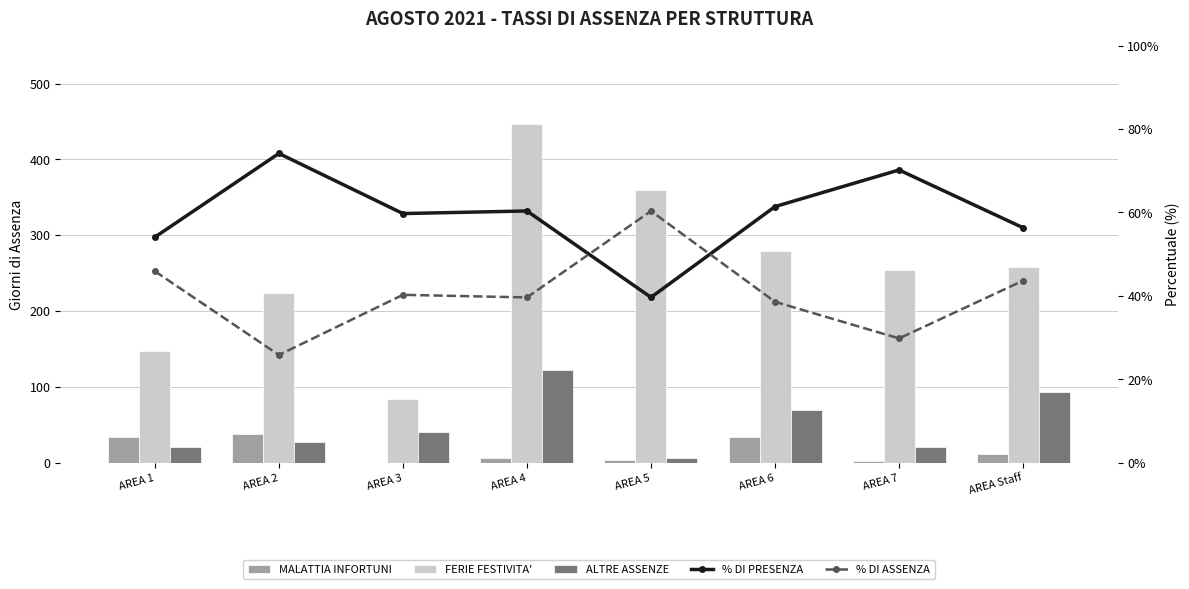

What is the spread (max minus min) of values at AREA 5?

355.0